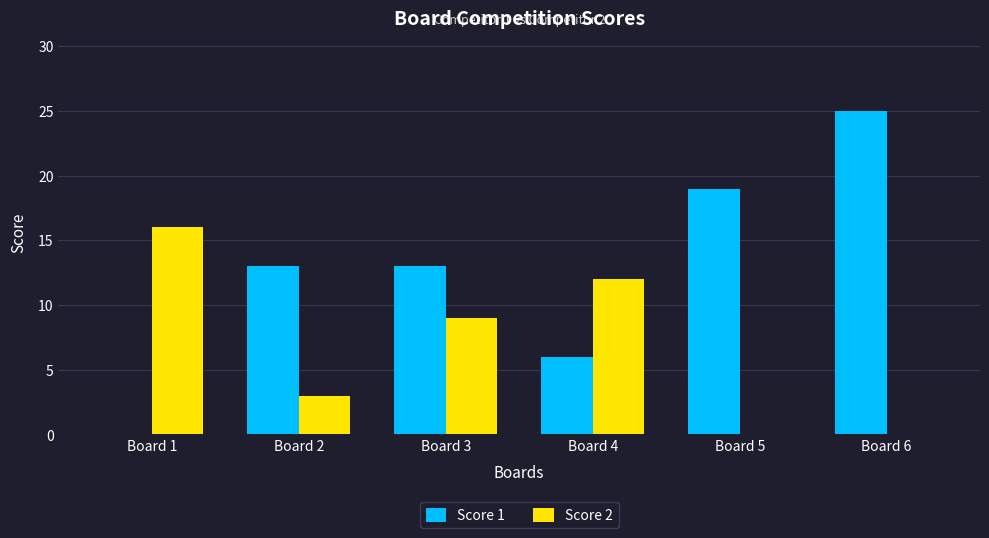

Reading left to right, extract all data points from this chart.

Score 1: Board 1=0	Board 2=13	Board 3=13	Board 4=6	Board 5=19	Board 6=25
Score 2: Board 1=16	Board 2=3	Board 3=9	Board 4=12	Board 5=0	Board 6=0